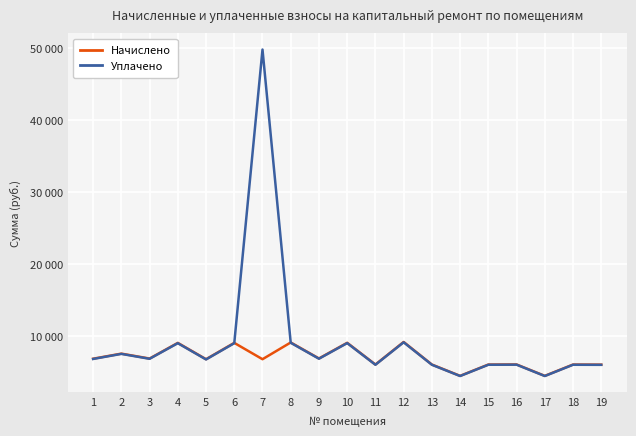

Is this an area chart (filled region under the line)?

No